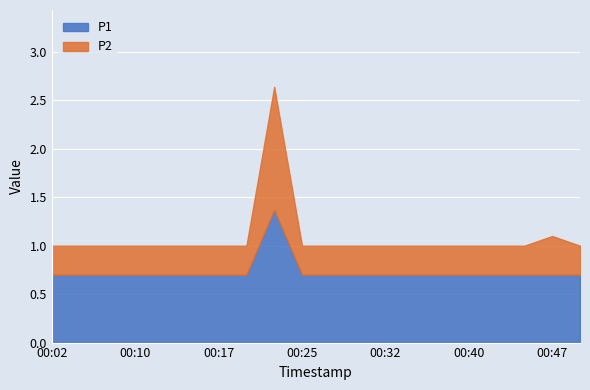

What is the spread (max minus min) of values at 00:17?

0.4